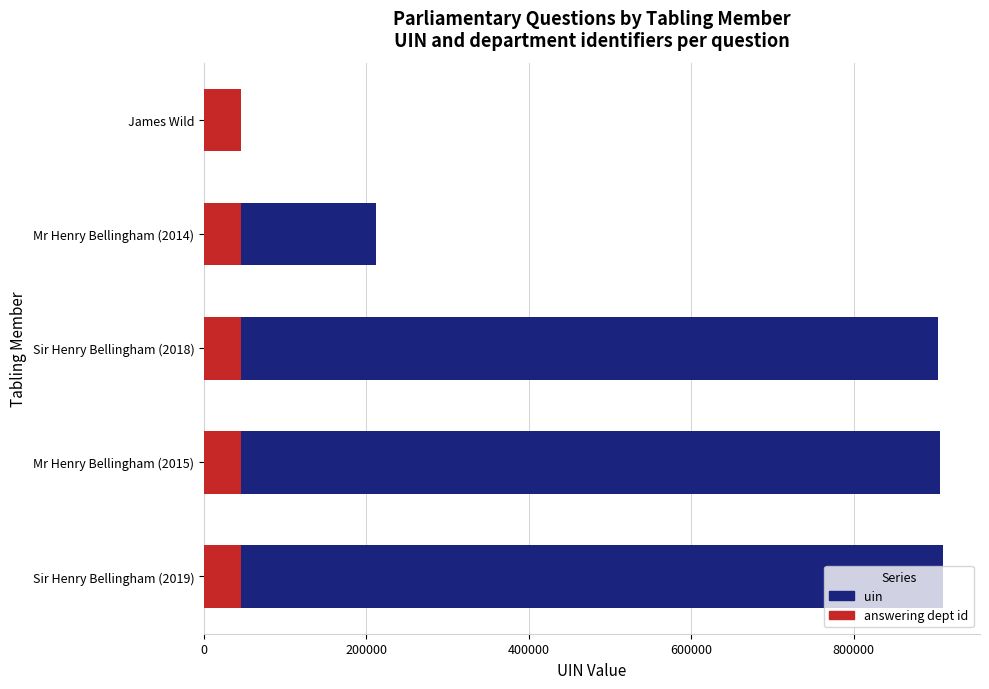

Rank the series at 600000 from lowest to highest value.

answering dept id, uin